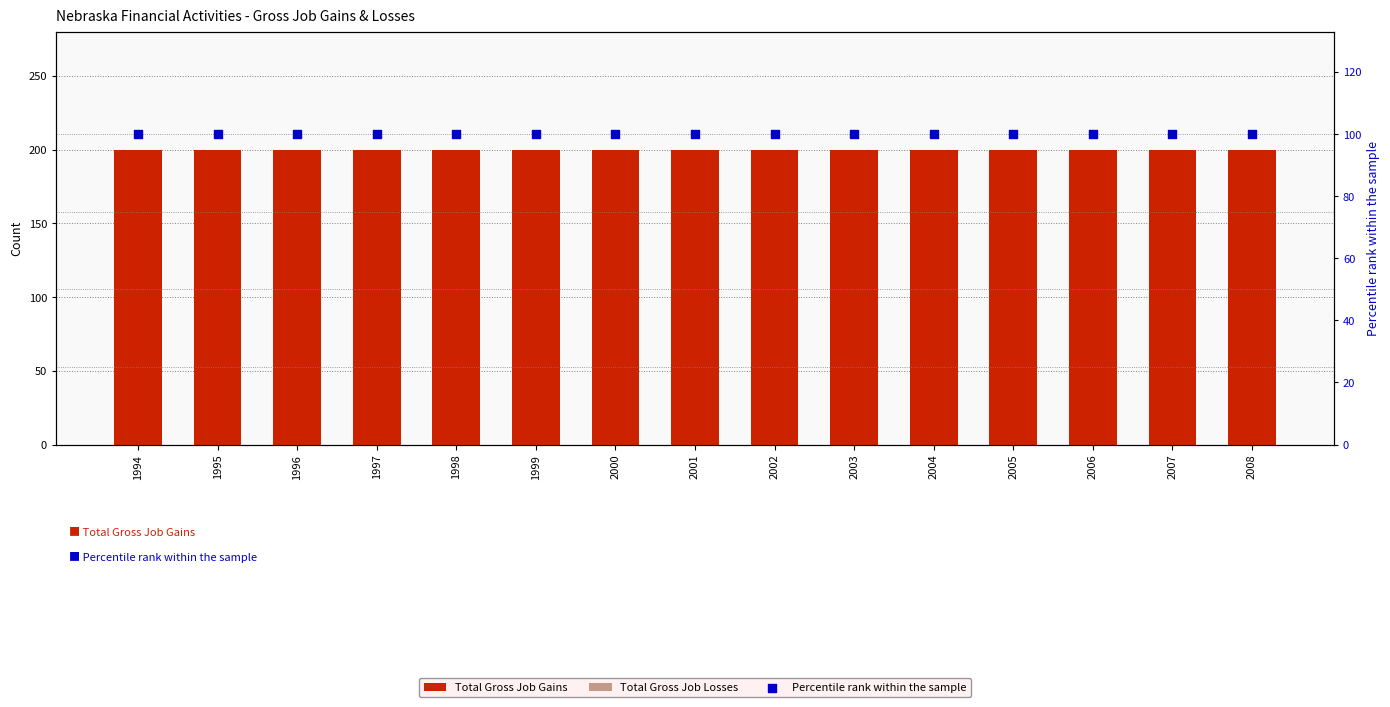

Which series contains the lowest Y value?

Total Gross Job Losses